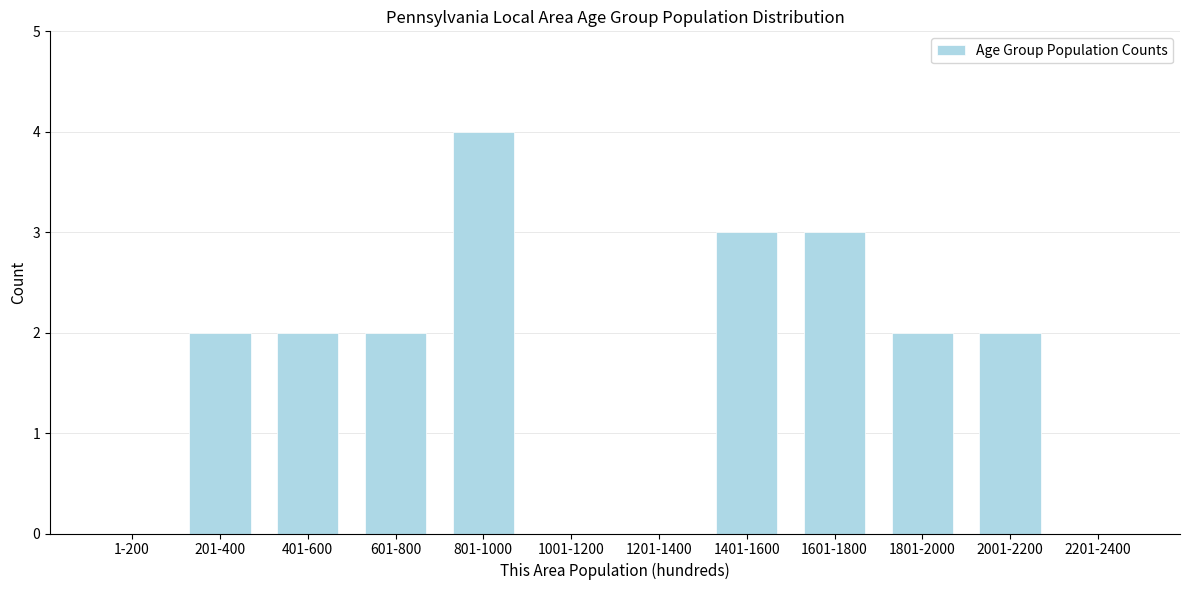

Reading right to left, extract all data points from this chart.

2201-2400=0	2001-2200=2	1801-2000=2	1601-1800=3	1401-1600=3	1201-1400=0	1001-1200=0	801-1000=4	601-800=2	401-600=2	201-400=2	1-200=0